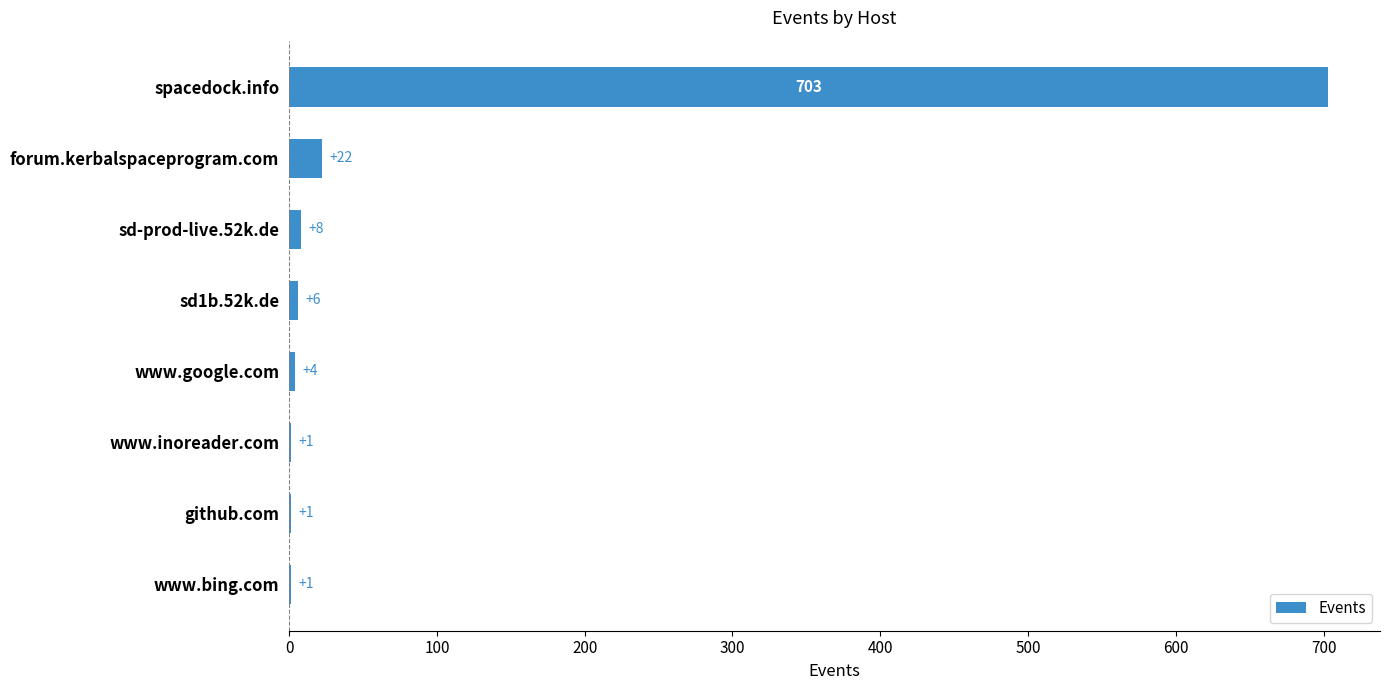

Approximately how many times larger is the value at sd1b.52k.de compared to sd-prod-live.52k.de?

0.8